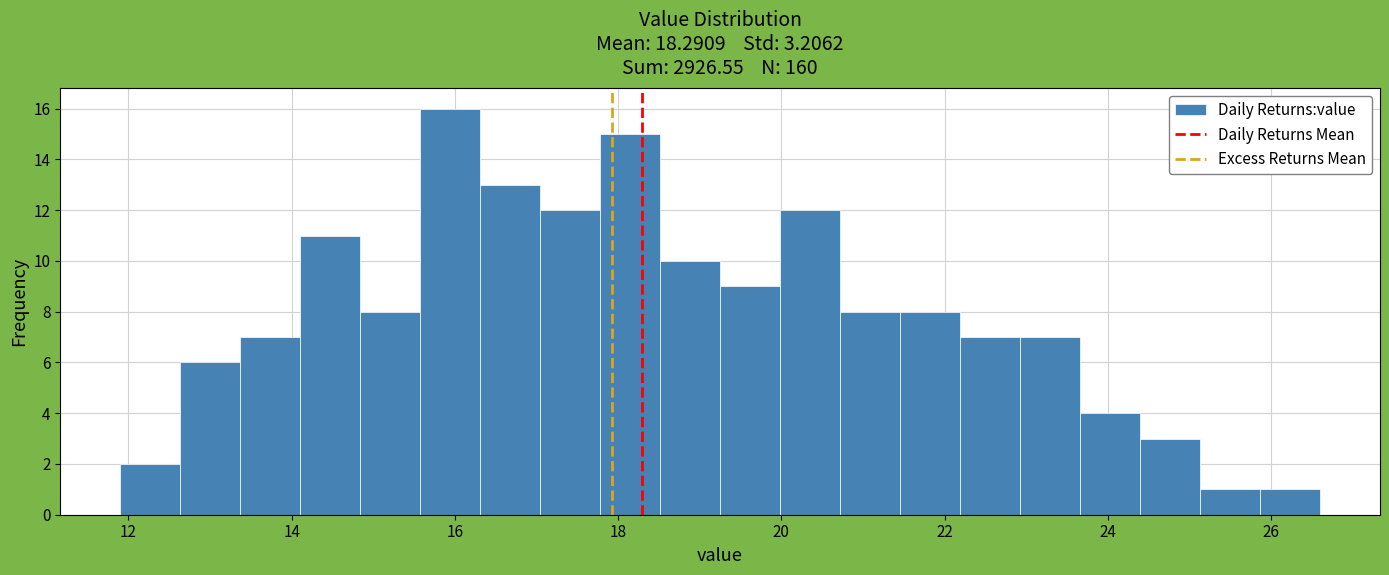

Read against the x-axis, roughly where is the centre of the tallest bar?

16.0